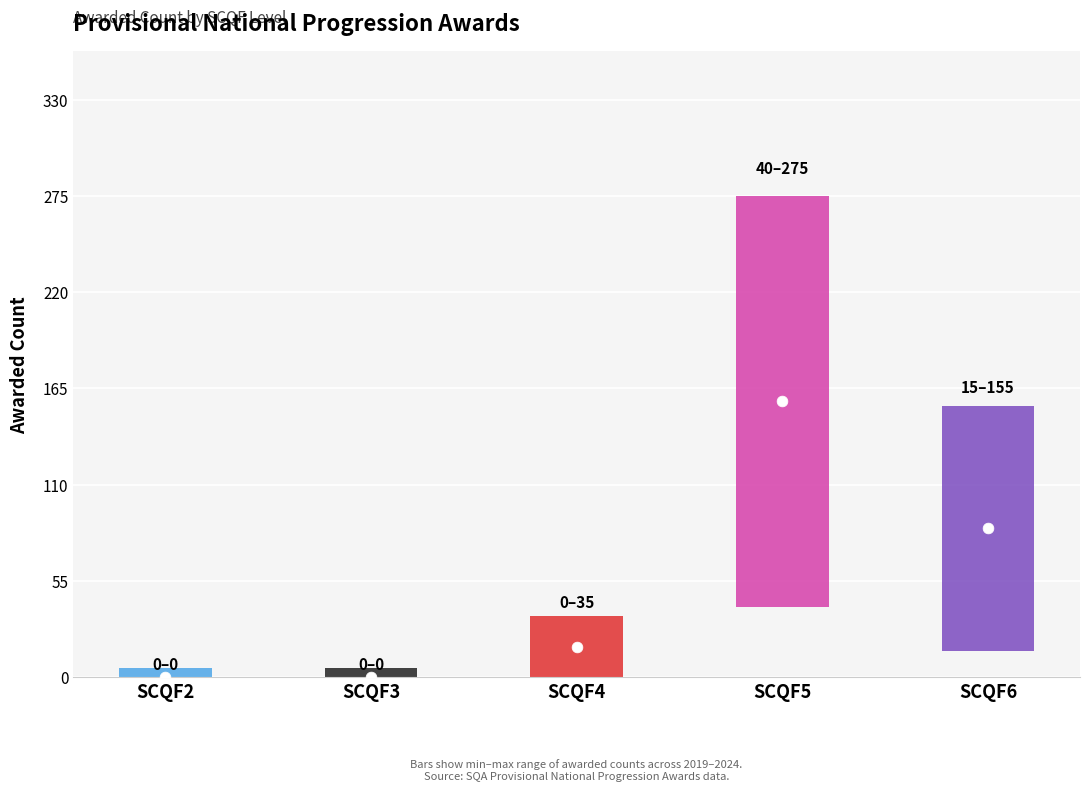

At how many categories does at least one series exceed 27?

3